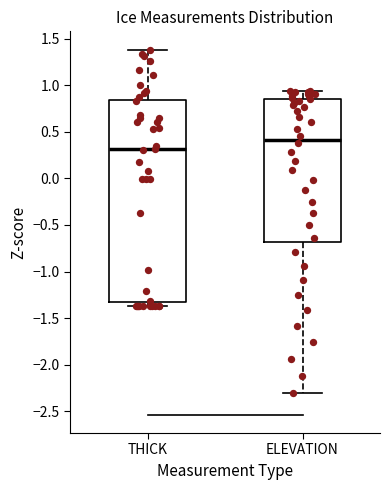

Where does the median line of the box for THICK sit on the y-axis? The values are not printed on the chart, so give them approximately, as read against the axis.

0.30